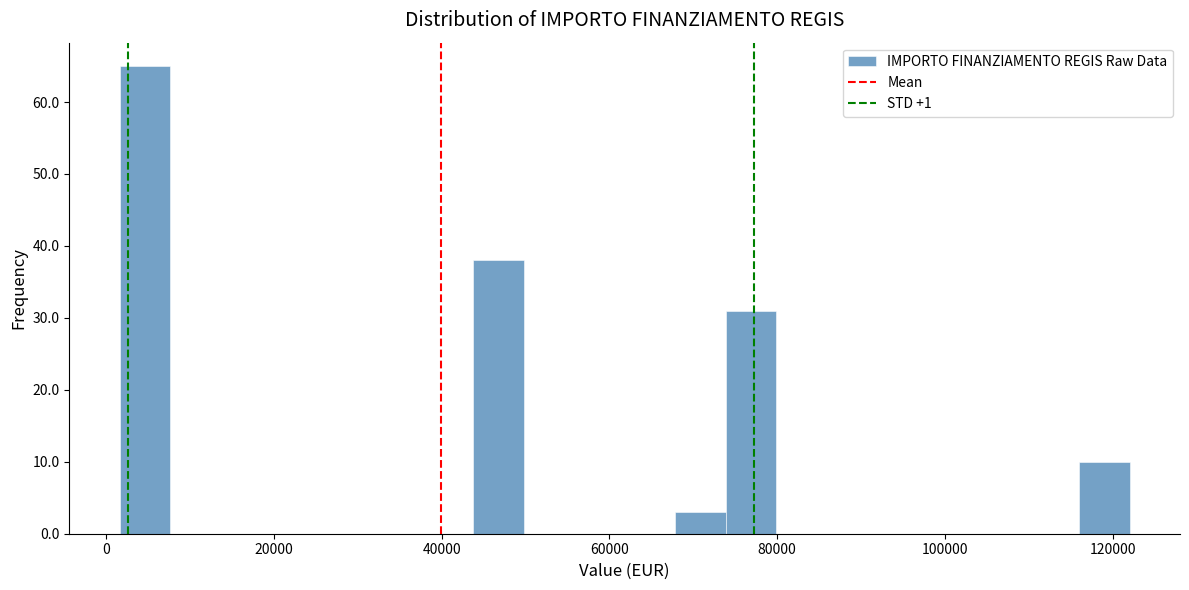

Read against the x-axis, roughly where is the centre of the tallest bar?

4000